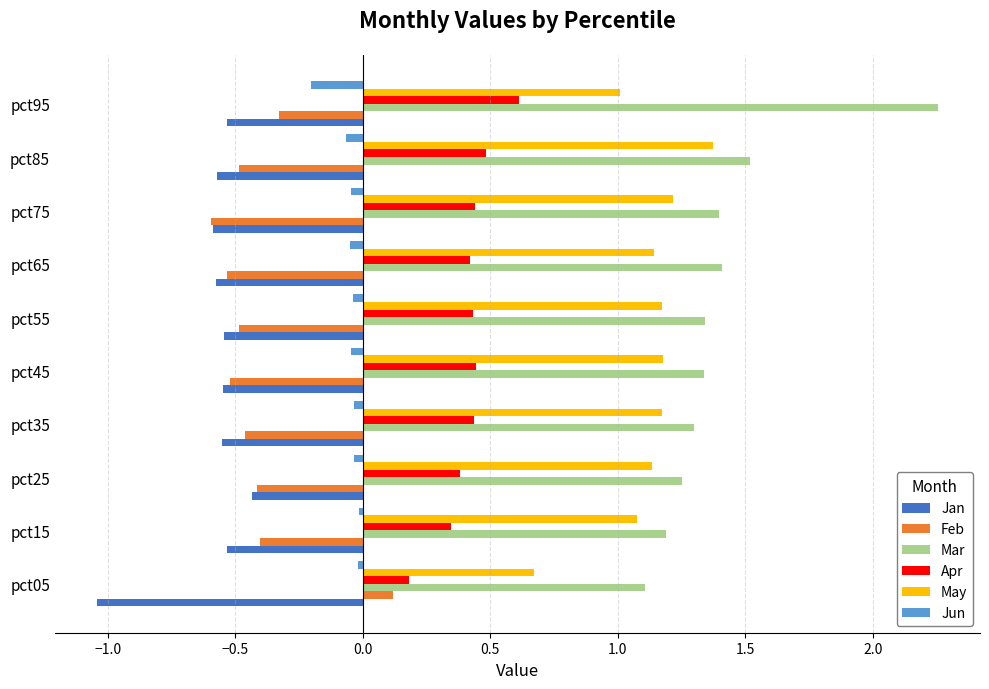

What is the difference between the second highest and minimum values in the May series?

0.5